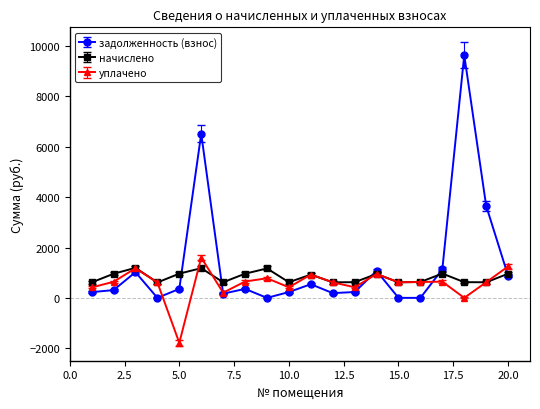

What is the highest value of the уплачено series?

1600.0